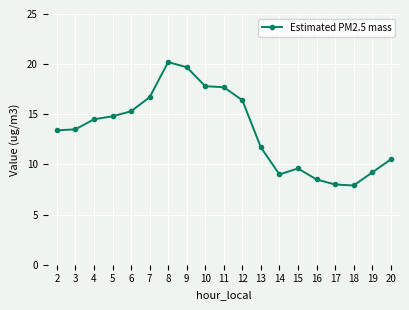

What is the smallest value displayed?

7.9